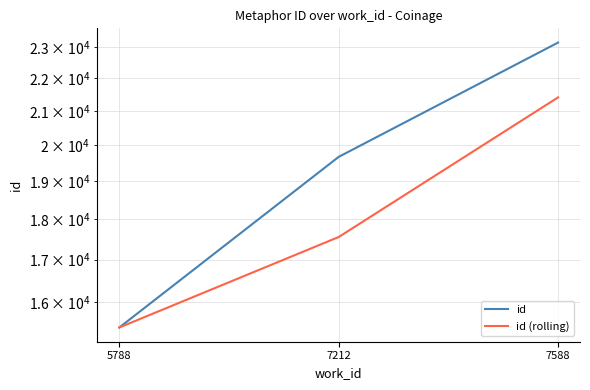

Which series has the widest spread of values?

id